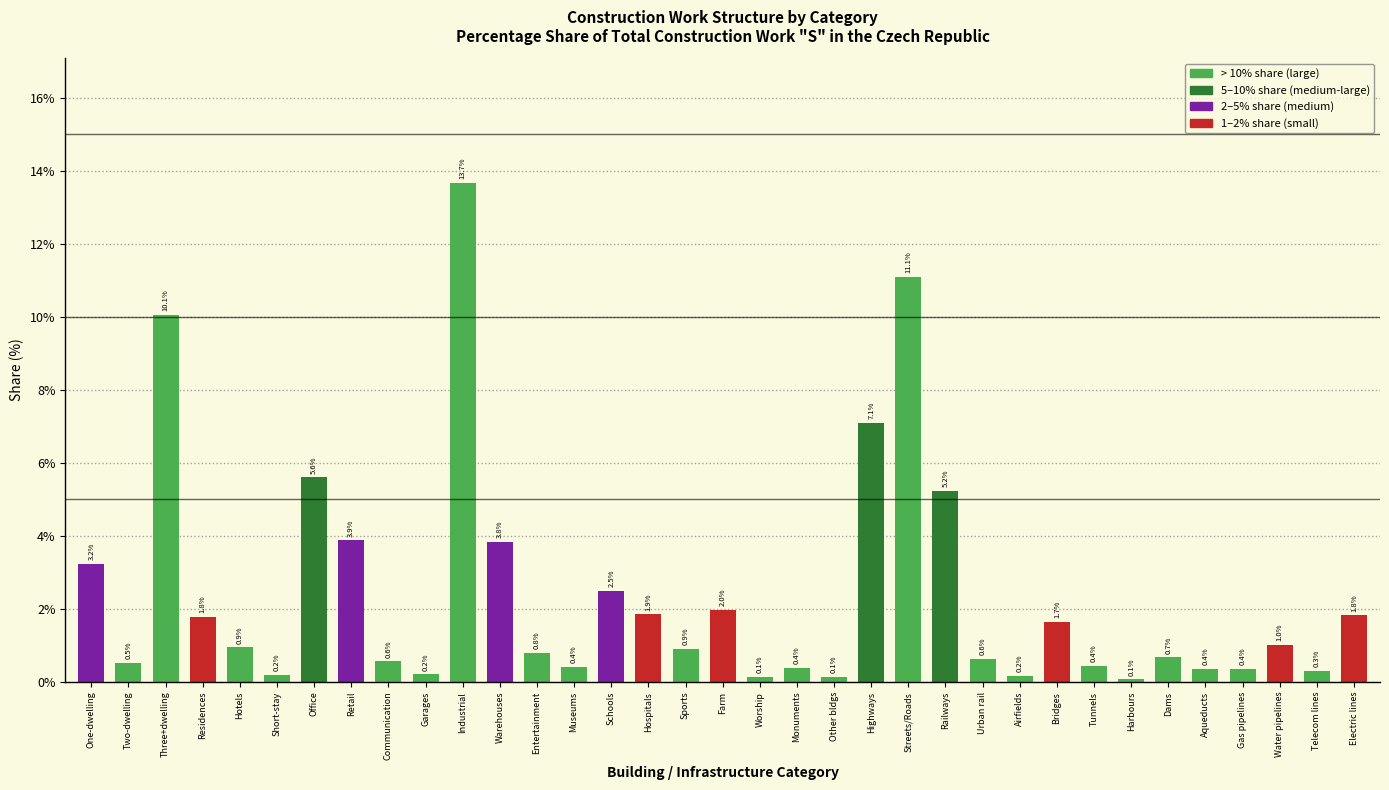

Reading right to left, transcribe all the data shown in this chart.

Electric lines=1.8	Telecom lines=0.3	Water pipelines=1.0	Gas pipelines=0.4	Aqueducts=0.4	Dams=0.7	Harbours=0.1	Tunnels=0.4	Bridges=1.7	Airfields=0.2	Urban rail=0.6	Railways=5.2	Streets/Roads=11.1	Highways=7.1	Other bldgs=0.1	Monuments=0.4	Worship=0.1	Farm=2.0	Sports=0.9	Hospitals=1.9	Schools=2.5	Museums=0.4	Entertainment=0.8	Warehouses=3.8	Industrial=13.7	Garages=0.2	Communication=0.6	Retail=3.9	Office=5.6	Short-stay=0.2	Hotels=0.9	Residences=1.8	Three+dwelling=10.1	Two-dwelling=0.5	One-dwelling=3.2